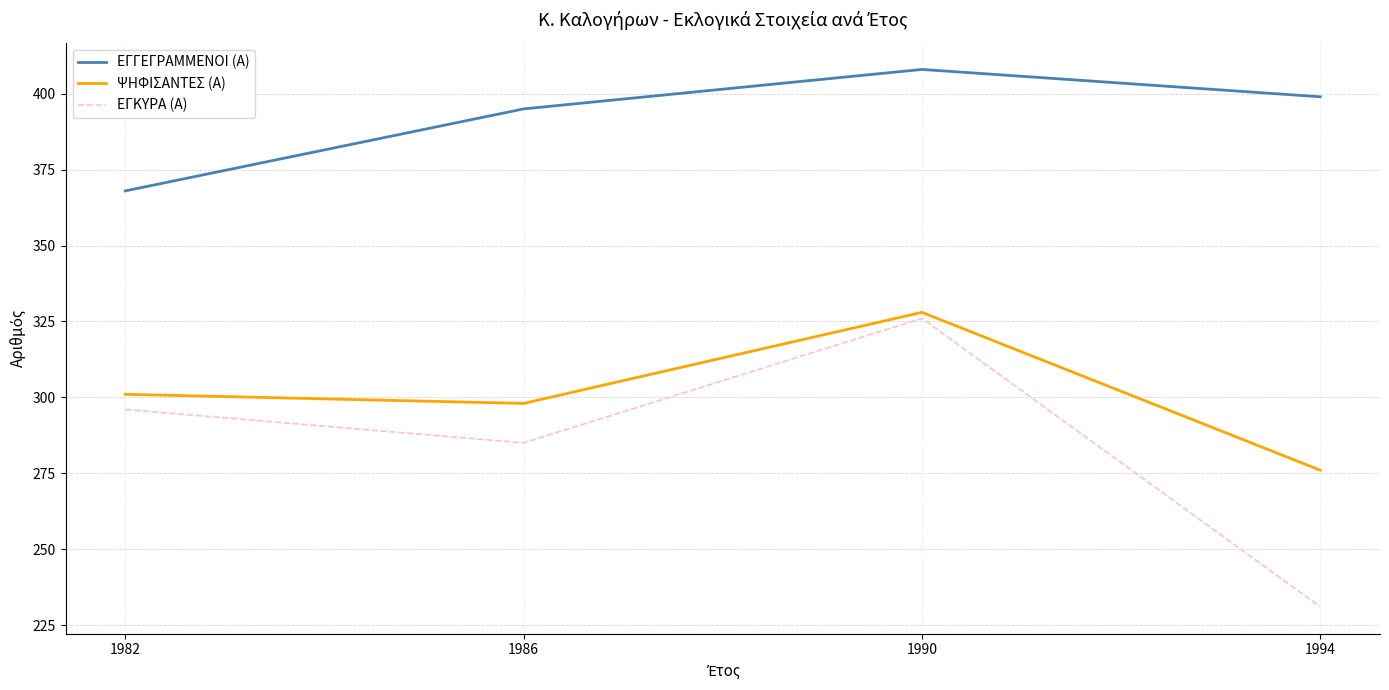

The ΕΓΓΕΓΡΑΜΜΕΝΟΙ (Α) series shows 399 at 1994. True or false?

True